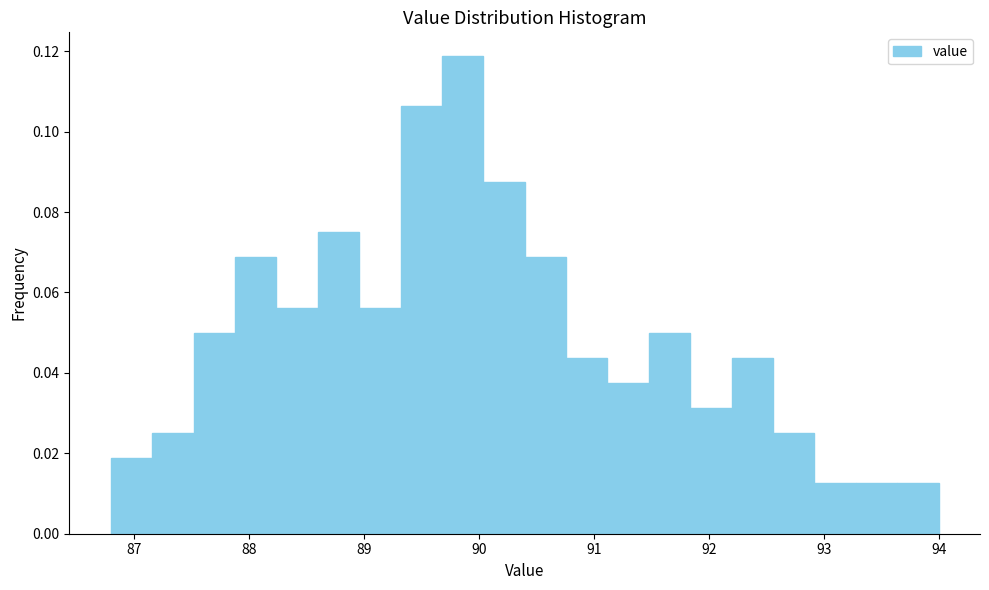

Read against the x-axis, roughly where is the centre of the tallest bar?

89.9